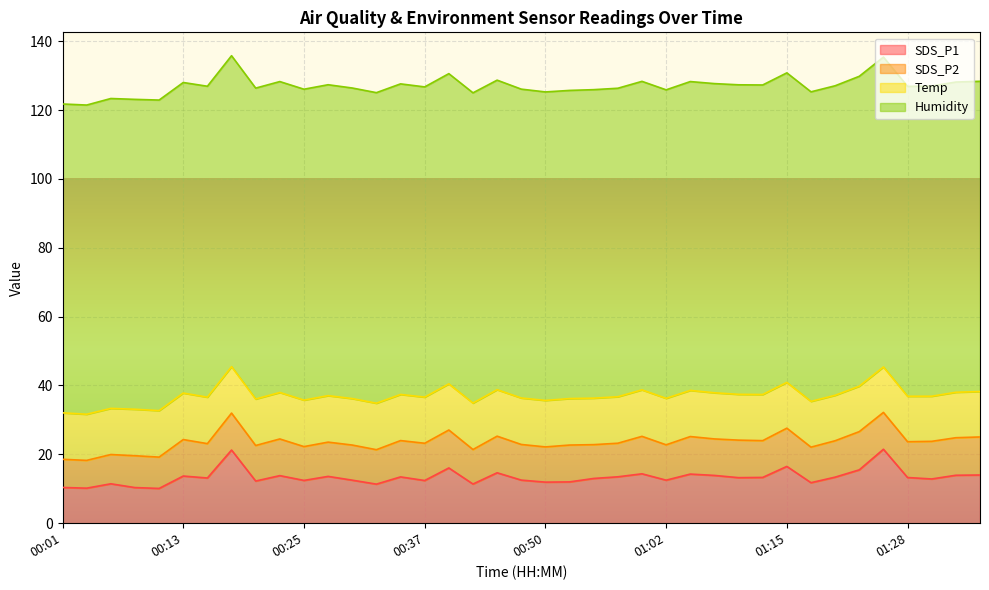

What is the difference between the highest and lowest values at 00:42?

80.1